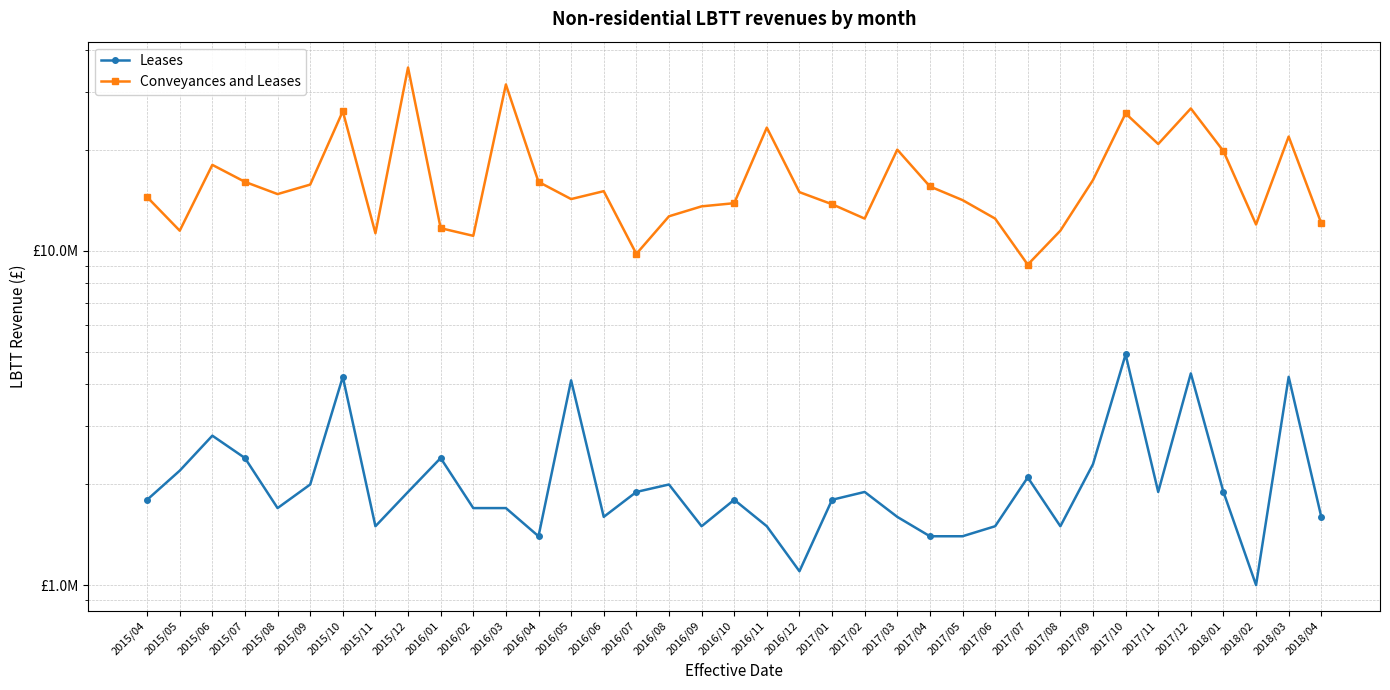

True or false: Leases has a value of 1900000 at 2017/11.

True